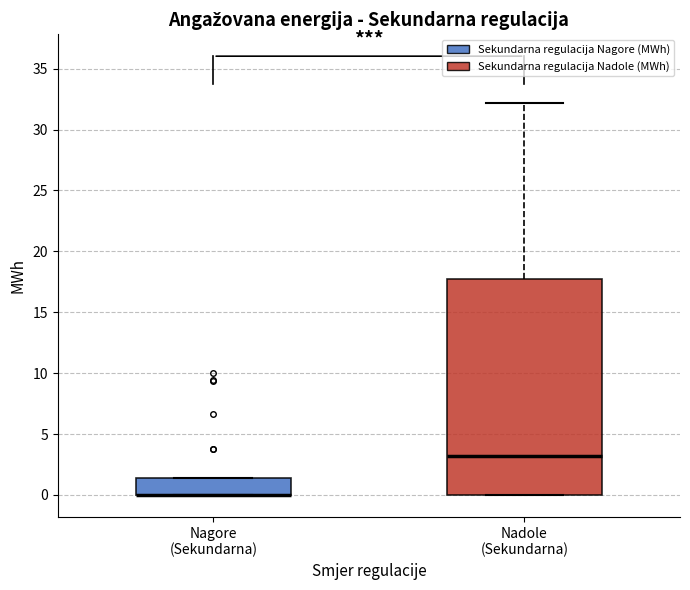

Where is the upper edge of the box for Nagore (Sekundarna) on the y-axis? The values are not printed on the chart, so give them approximately, as read against the axis.

1.5